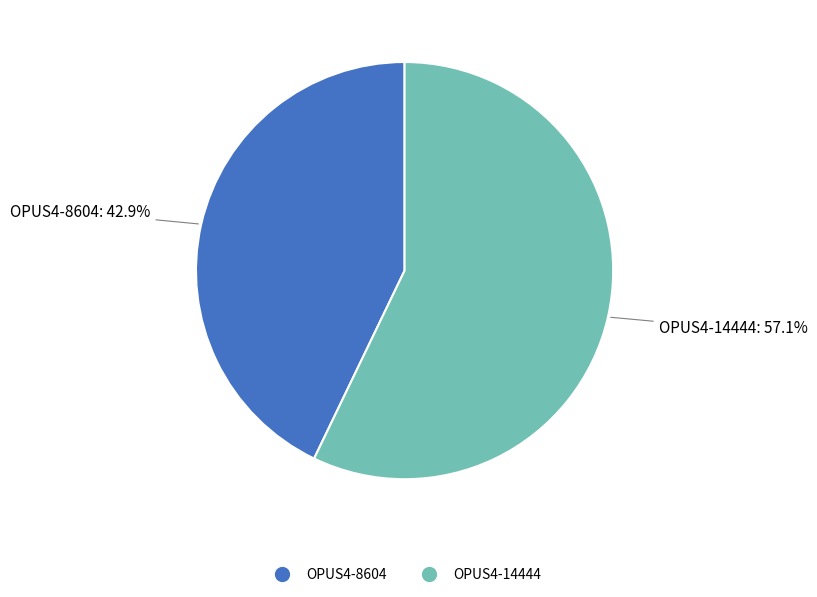

The OPUS4-8604 slice represents 43% of the pie. True or false?

True